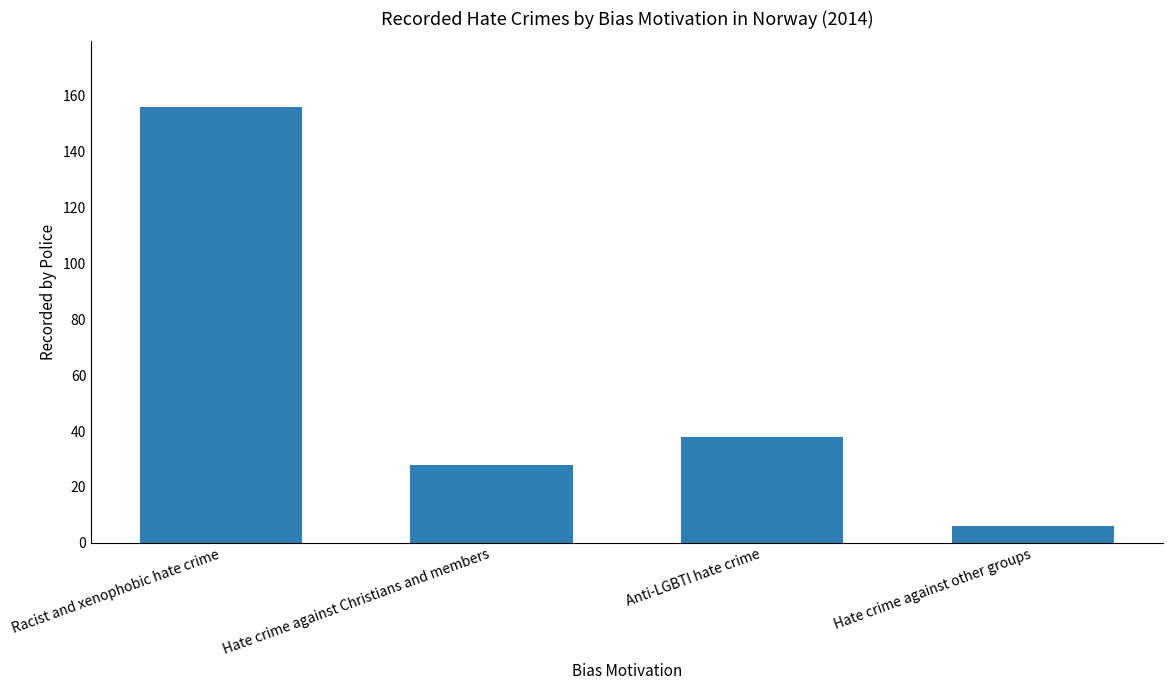

Are the bars grouped side by side (vs. stacked)?

No